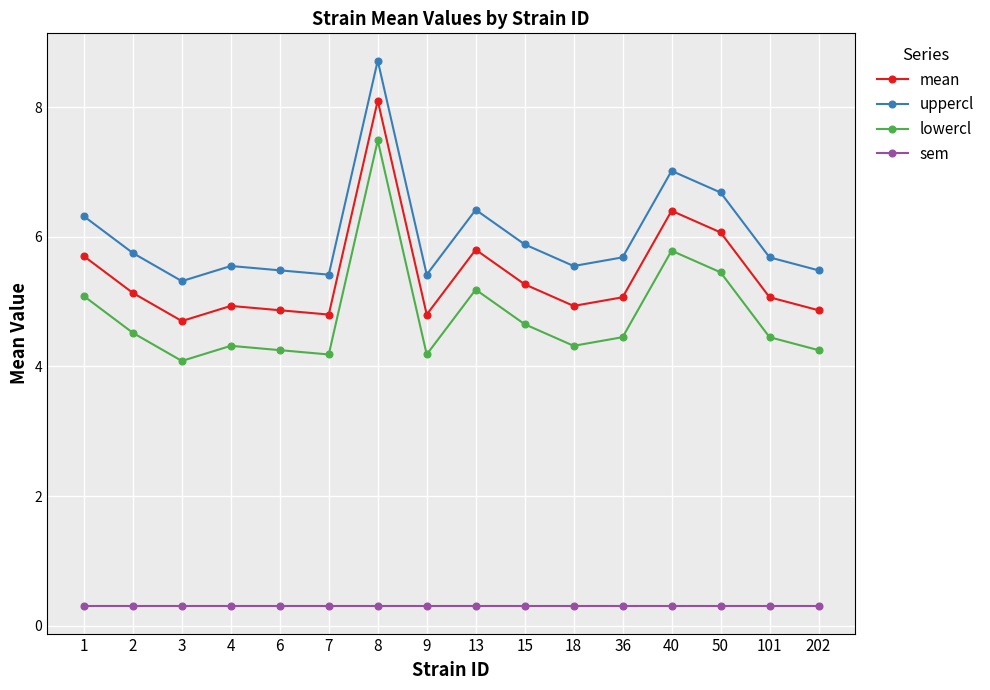

Rank the series by their maximum value, from lowest to highest.

sem, lowercl, mean, uppercl